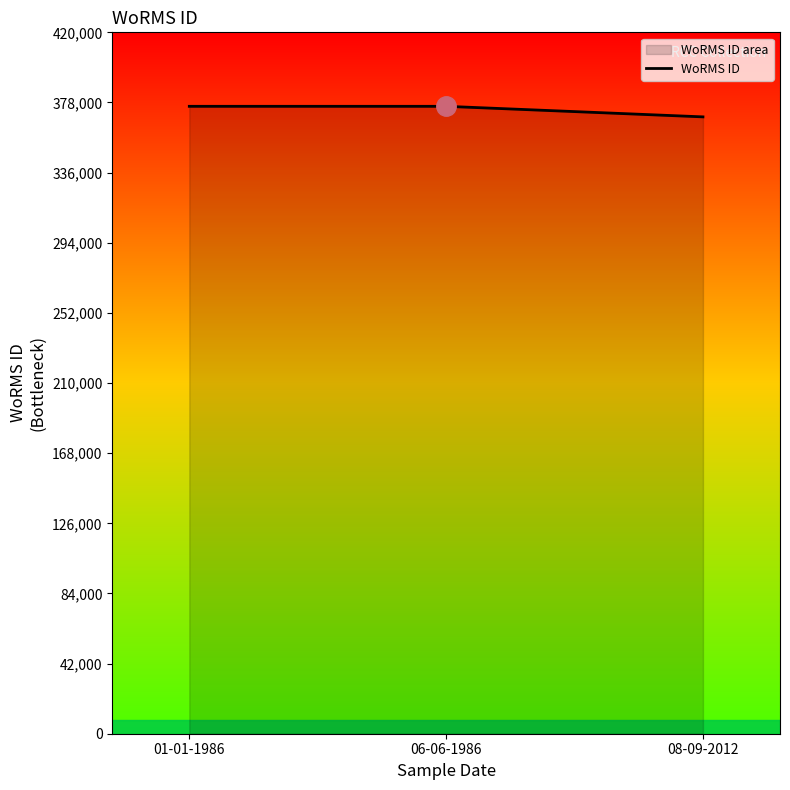

Approximately how many times larger is the value at 01-01-1986 compared to 06-06-1986?

1.0